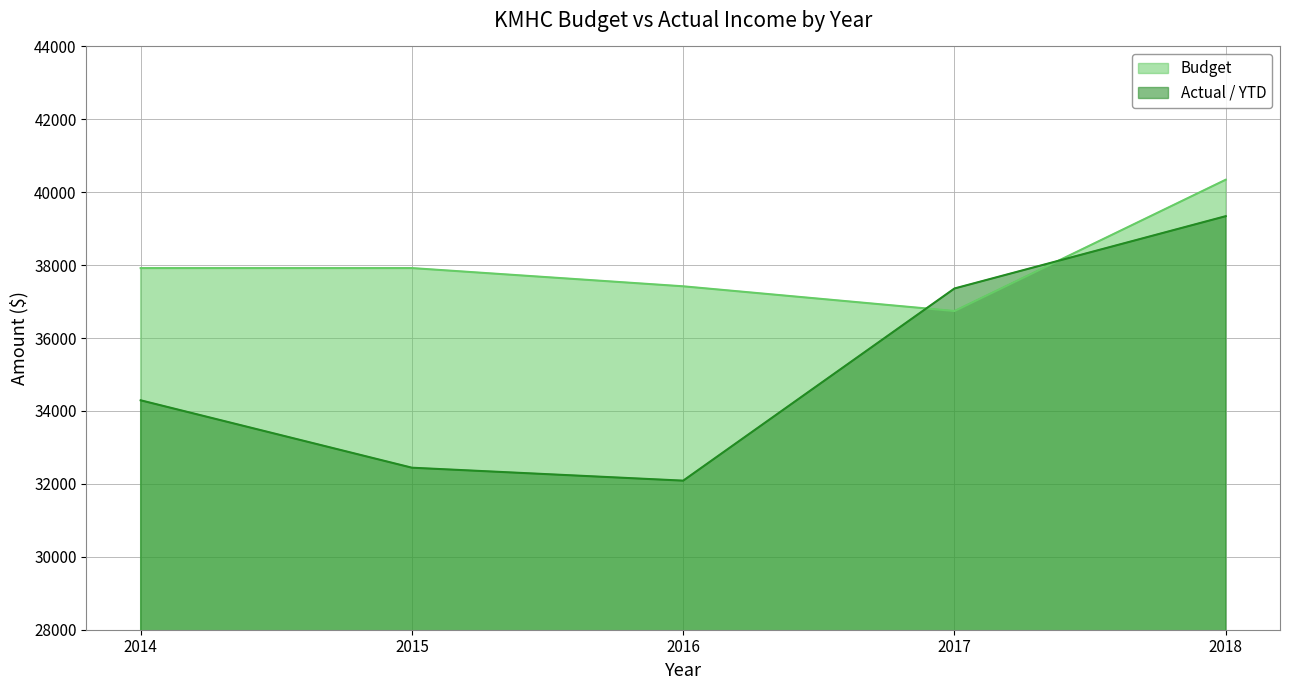

Which category has the highest value in the Actual / YTD series?

2018